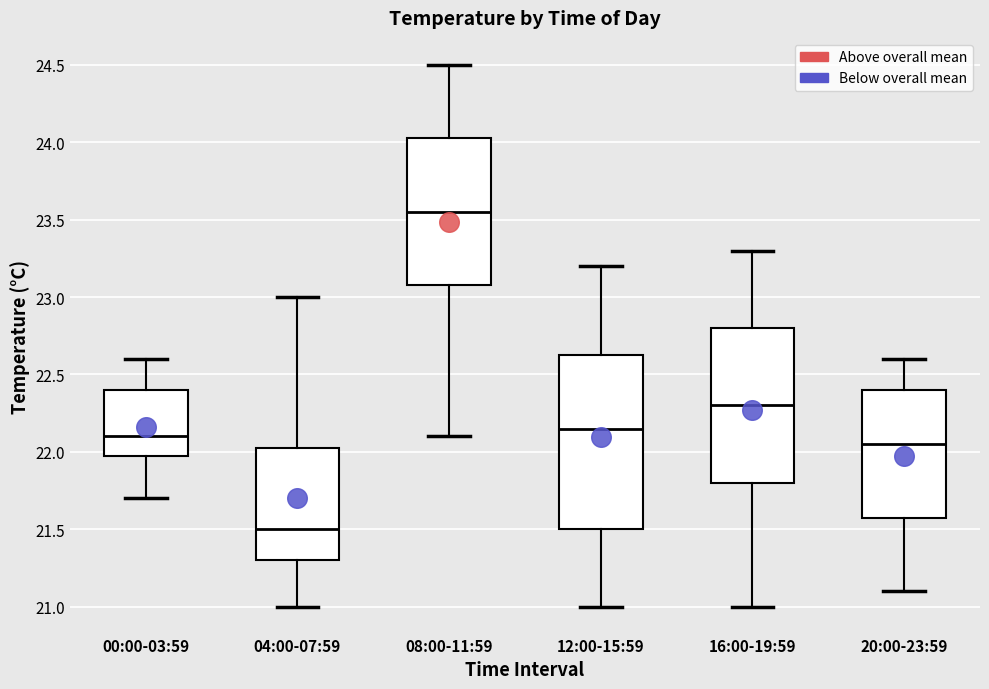

Reading left to right, transcribe this box plot: for each box, give where its median line is, the range the box spans, and where its two whiskers end, as read against the y-axis. The values are not printed on the chart, so give them approximately, as read against the axis.

00:00-03:59: median 22.10, box 22.00 to 22.40, whiskers 21.70 to 22.60
04:00-07:59: median 21.50, box 21.30 to 22.05, whiskers 21.00 to 23.00
08:00-11:59: median 23.55, box 23.10 to 24.05, whiskers 22.10 to 24.50
12:00-15:59: median 22.15, box 21.50 to 22.65, whiskers 21.00 to 23.20
16:00-19:59: median 22.30, box 21.80 to 22.80, whiskers 21.00 to 23.30
20:00-23:59: median 22.05, box 21.60 to 22.40, whiskers 21.10 to 22.60